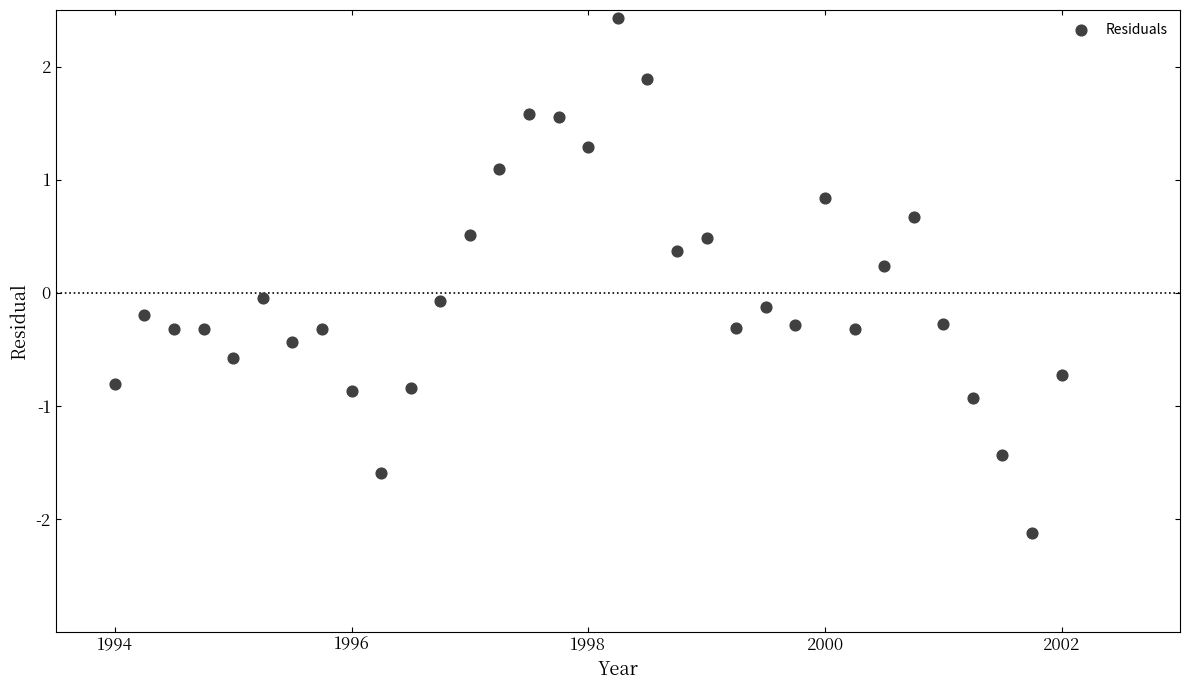

What is the range of X values (max minus min)?

8.0